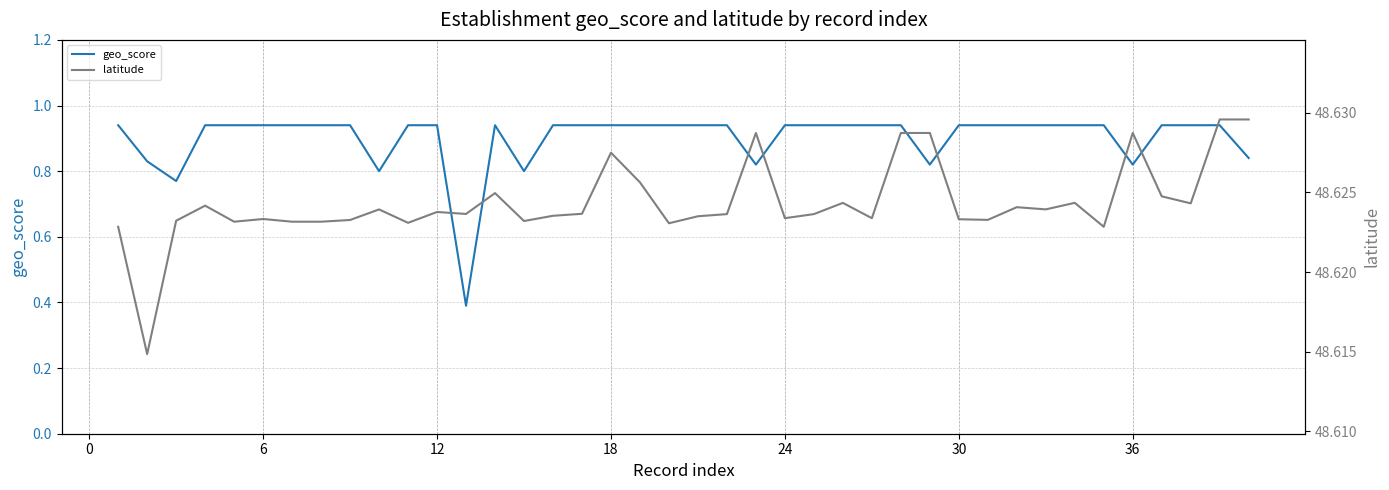

True or false: latitude and geo_score cross at least once.

False